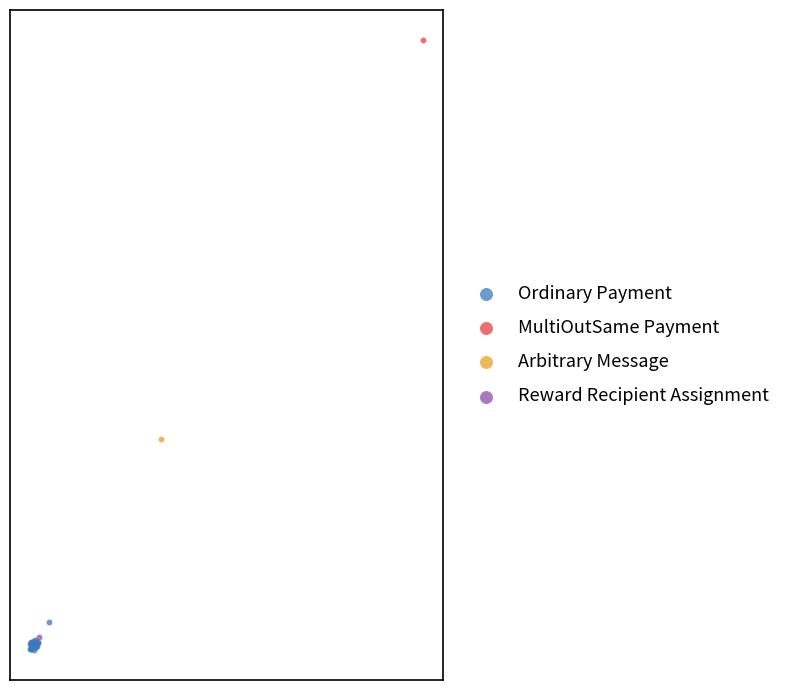

What are all the series names shown in the legend?

Ordinary Payment, MultiOutSame Payment, Arbitrary Message, Reward Recipient Assignment